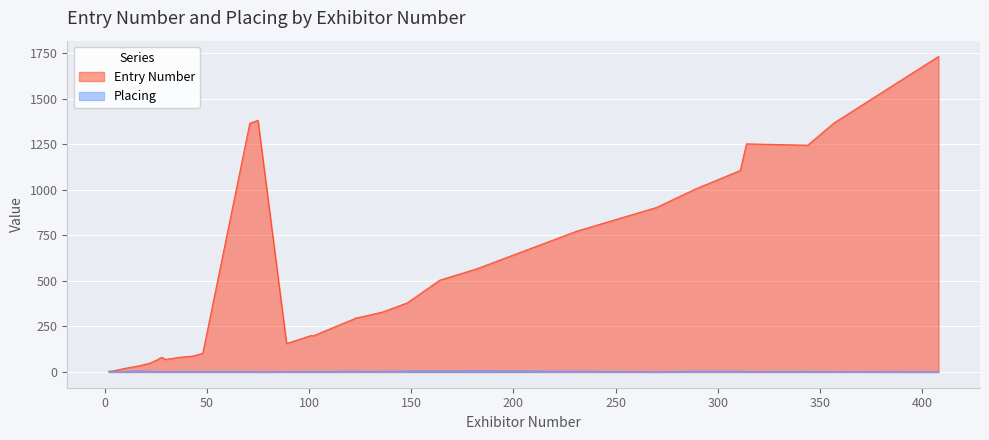

What is the greatest value displayed?

1732